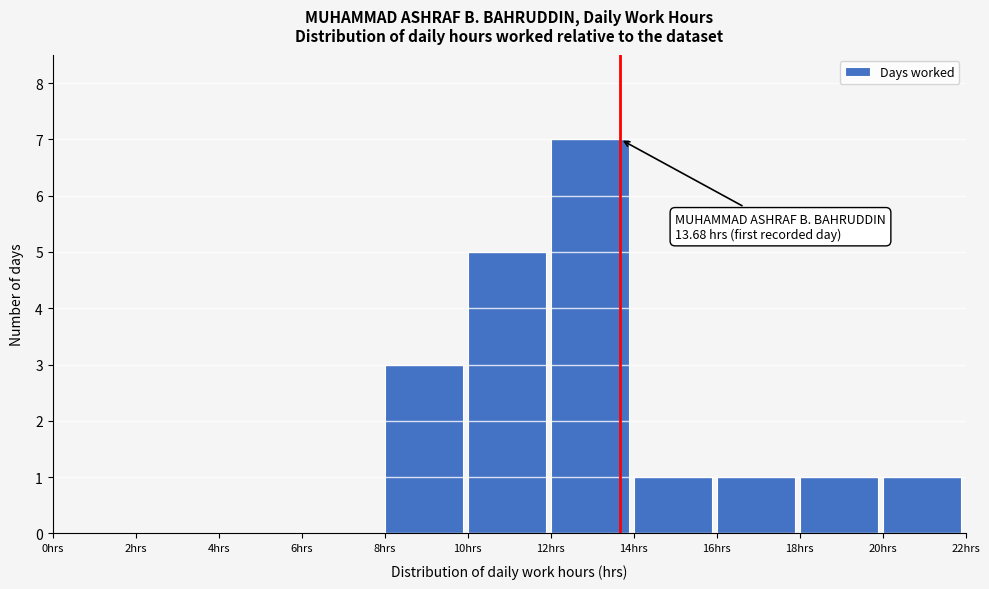

Over which range of the x-axis is the bar tallest?

12 to 14